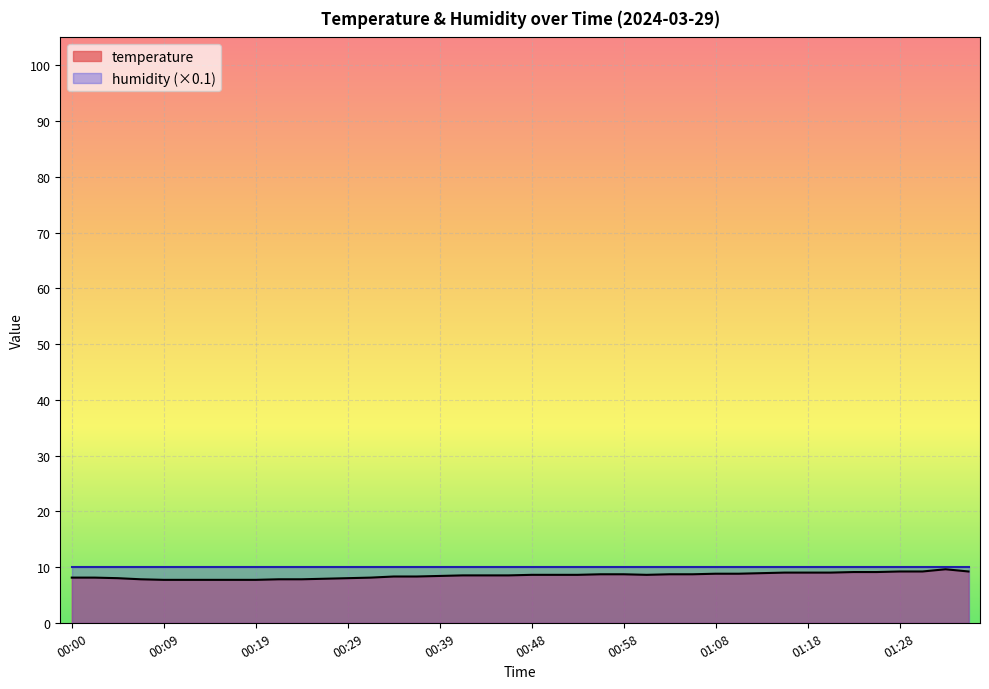

Does the chart display data point markers on the line(s)?

No